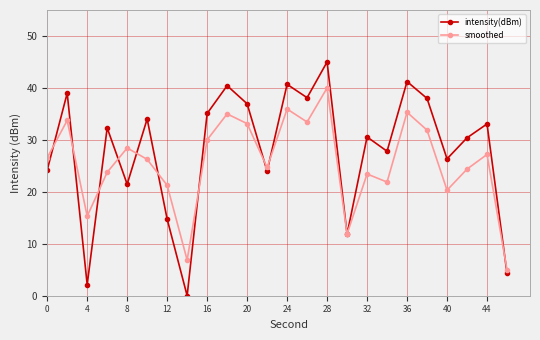

What is the value of the intensity(dBm) point at the 22nd from the left?

30.4